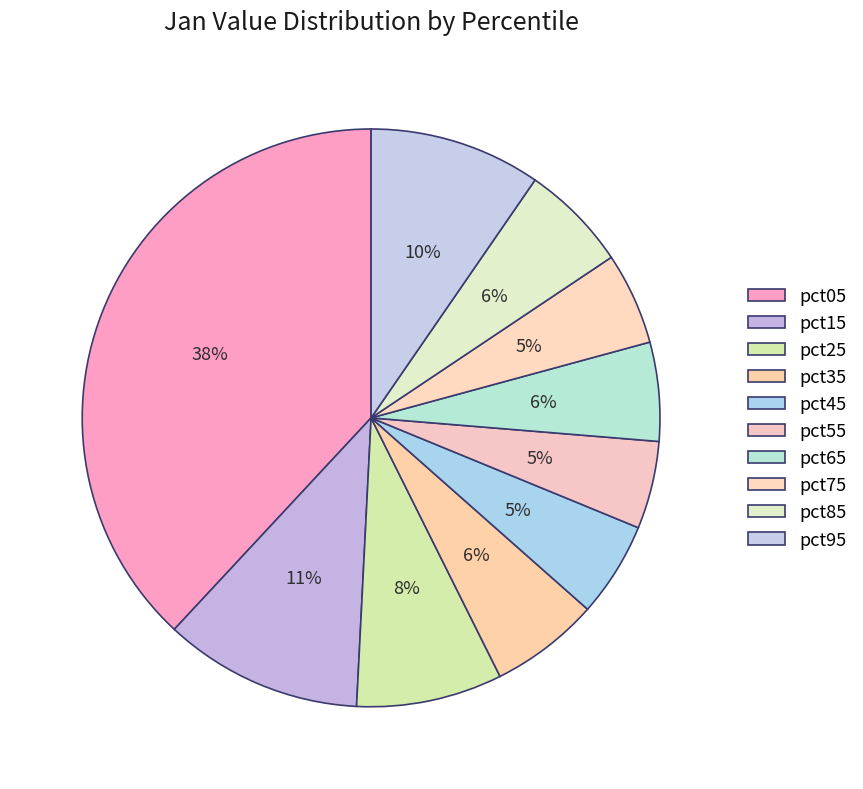

Is it true that pct65 is 1% of the pie?

False